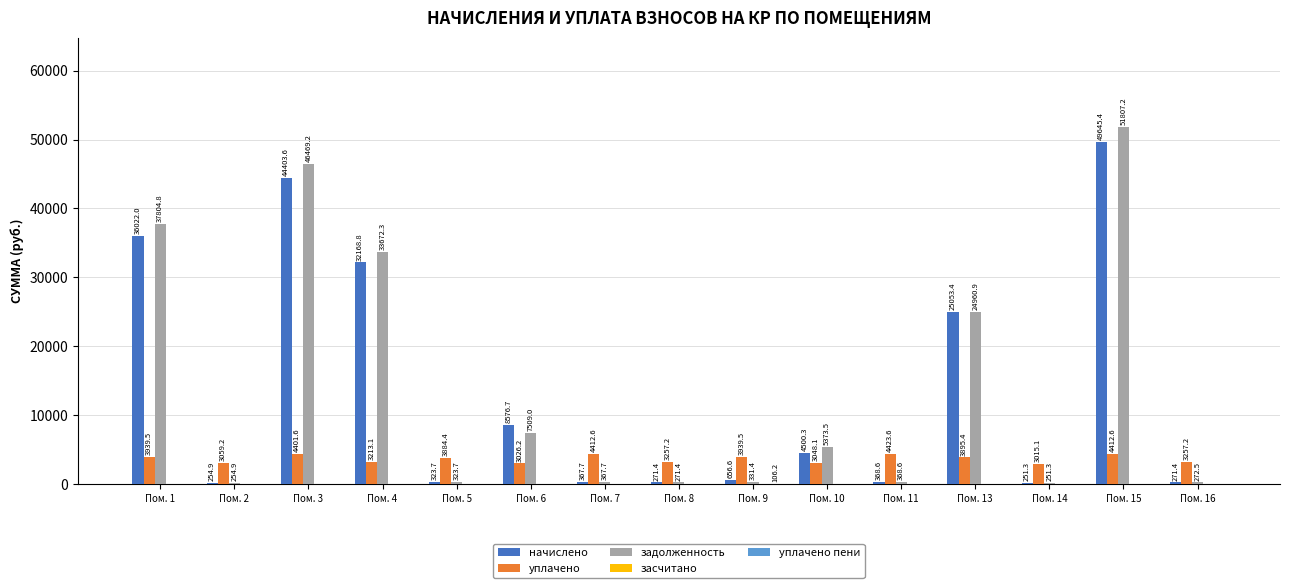

At which category is the sum across all series the highest?

Пом. 15